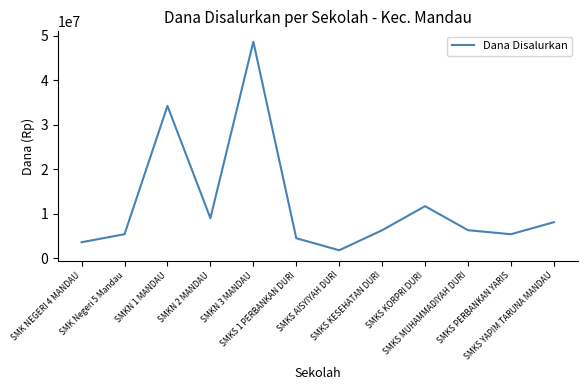

What is the change in value from SMKN 2 MANDAU to SMKS KESEHATAN DURI?

-2700000